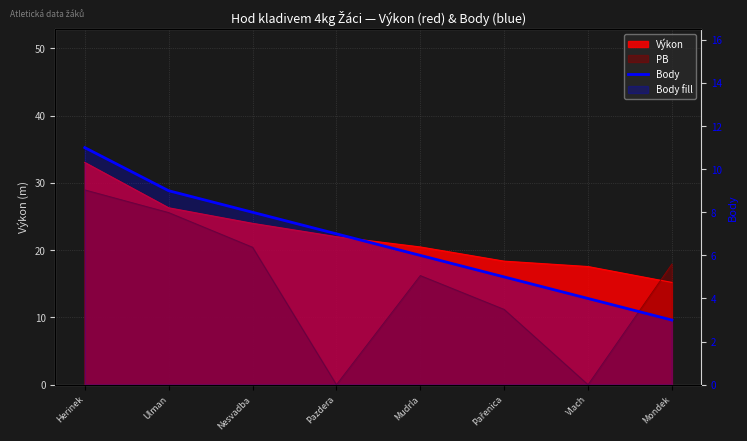

Approximately how many times larger is the value at Pazdera compared to Nesvadba?

0.9